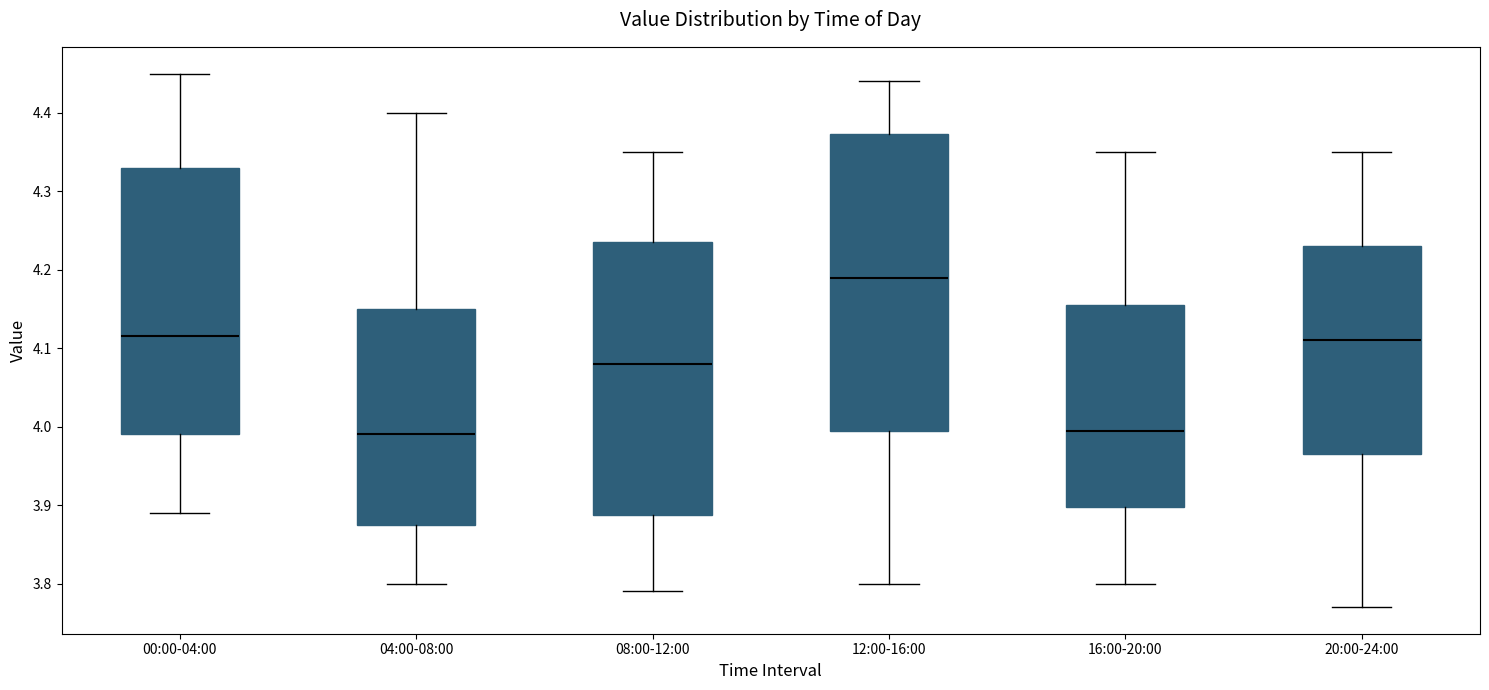

Reading left to right, read every box against the y-axis: the position of its median line, the range the box covers, and the ends of its whiskers. The values are not printed on the chart, so give them approximately, as read against the axis.

00:00-04:00: median 4.12, box 3.99 to 4.33, whiskers 3.89 to 4.45
04:00-08:00: median 3.99, box 3.88 to 4.15, whiskers 3.80 to 4.40
08:00-12:00: median 4.08, box 3.89 to 4.24, whiskers 3.79 to 4.35
12:00-16:00: median 4.19, box 4.00 to 4.37, whiskers 3.80 to 4.44
16:00-20:00: median 4.00, box 3.90 to 4.16, whiskers 3.80 to 4.35
20:00-24:00: median 4.11, box 3.97 to 4.23, whiskers 3.77 to 4.35